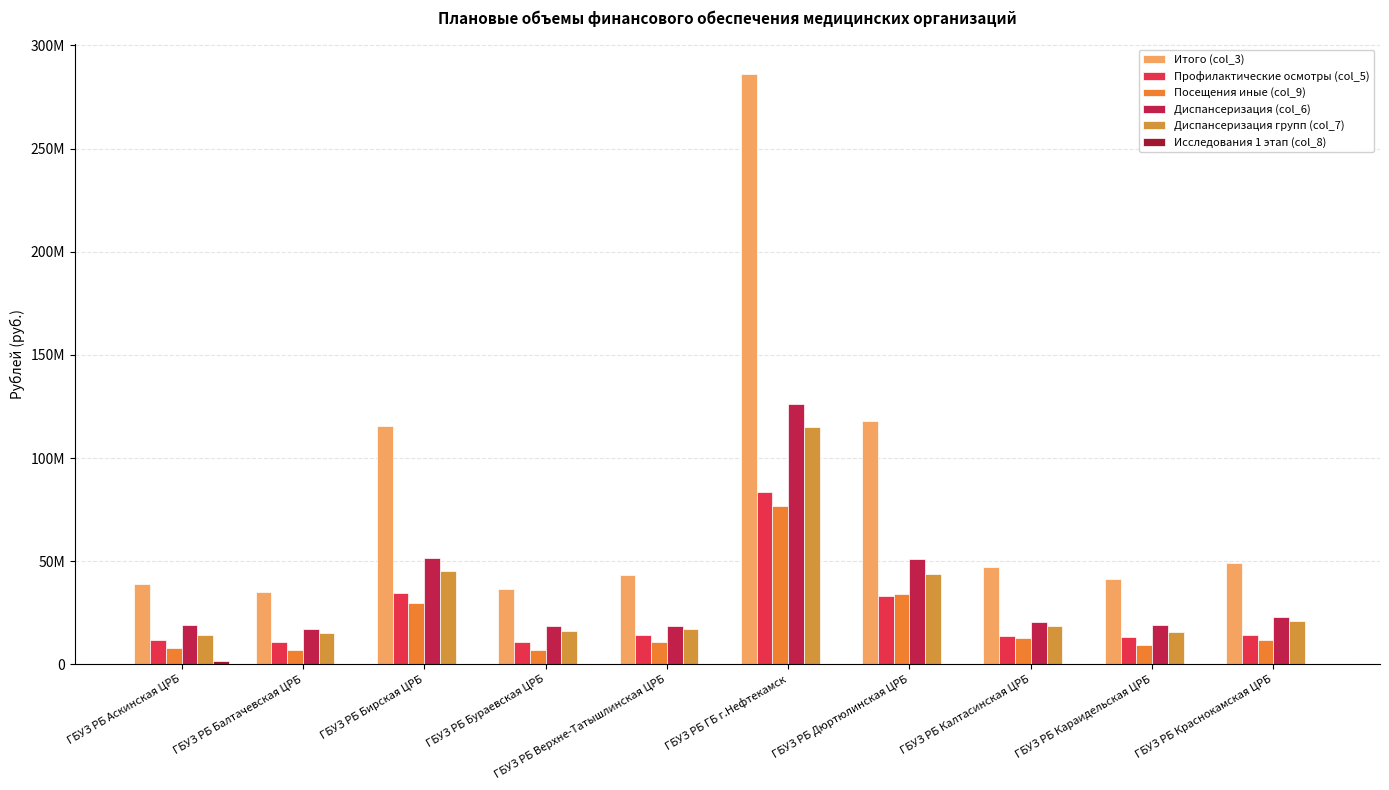

What is the label of the 1st bar from the left?

ГБУЗ РБ Аскинская ЦРБ